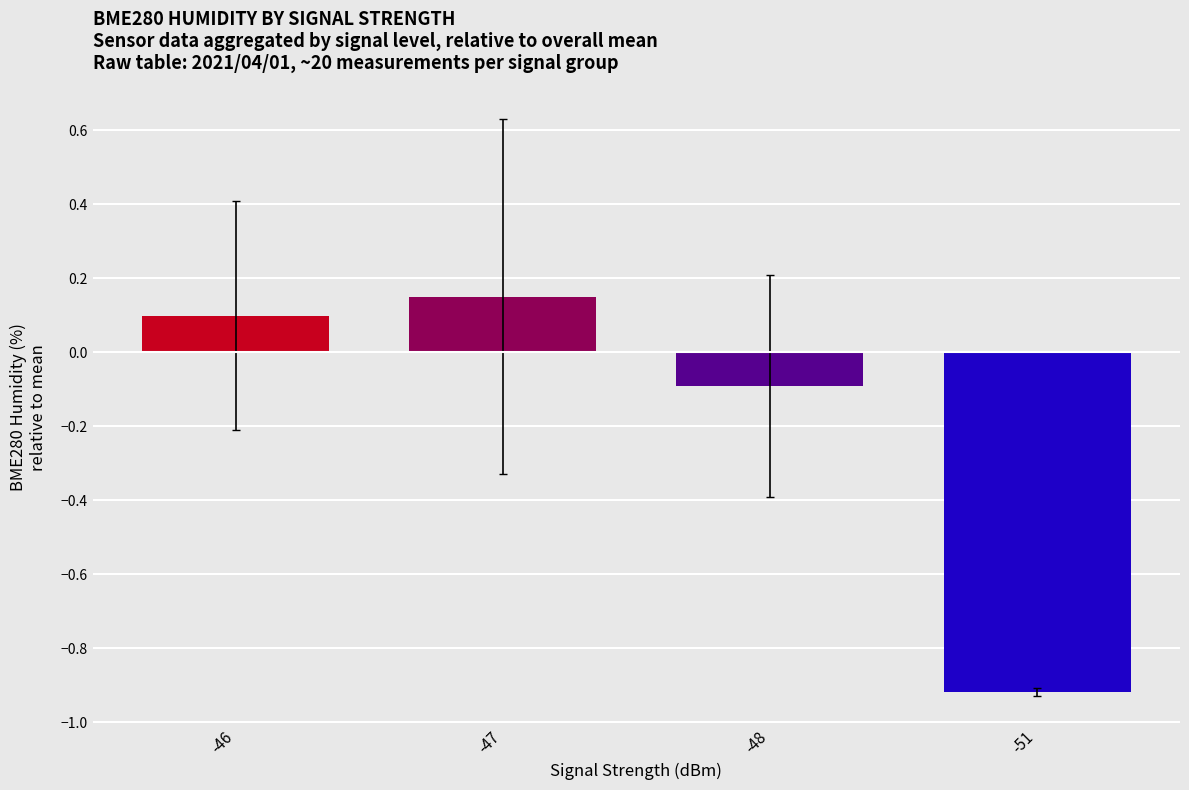

What is the value of the 3rd bar from the left?

-0.1